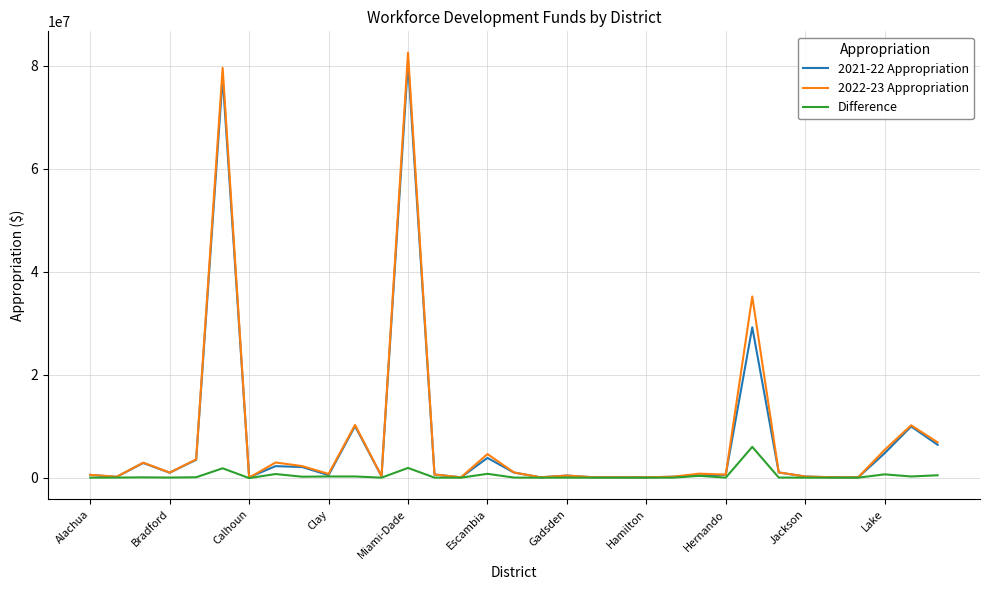

Which series has the largest range (max minus min)?

2022-23 Appropriation